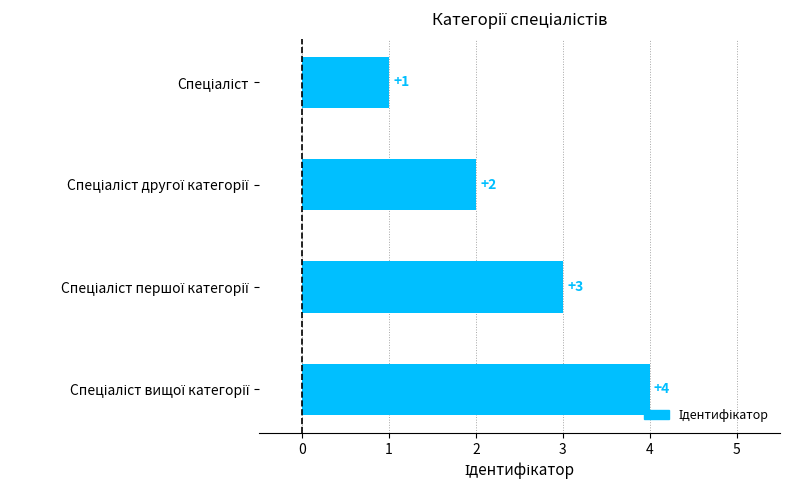

What is the maximum value shown in the chart?

4